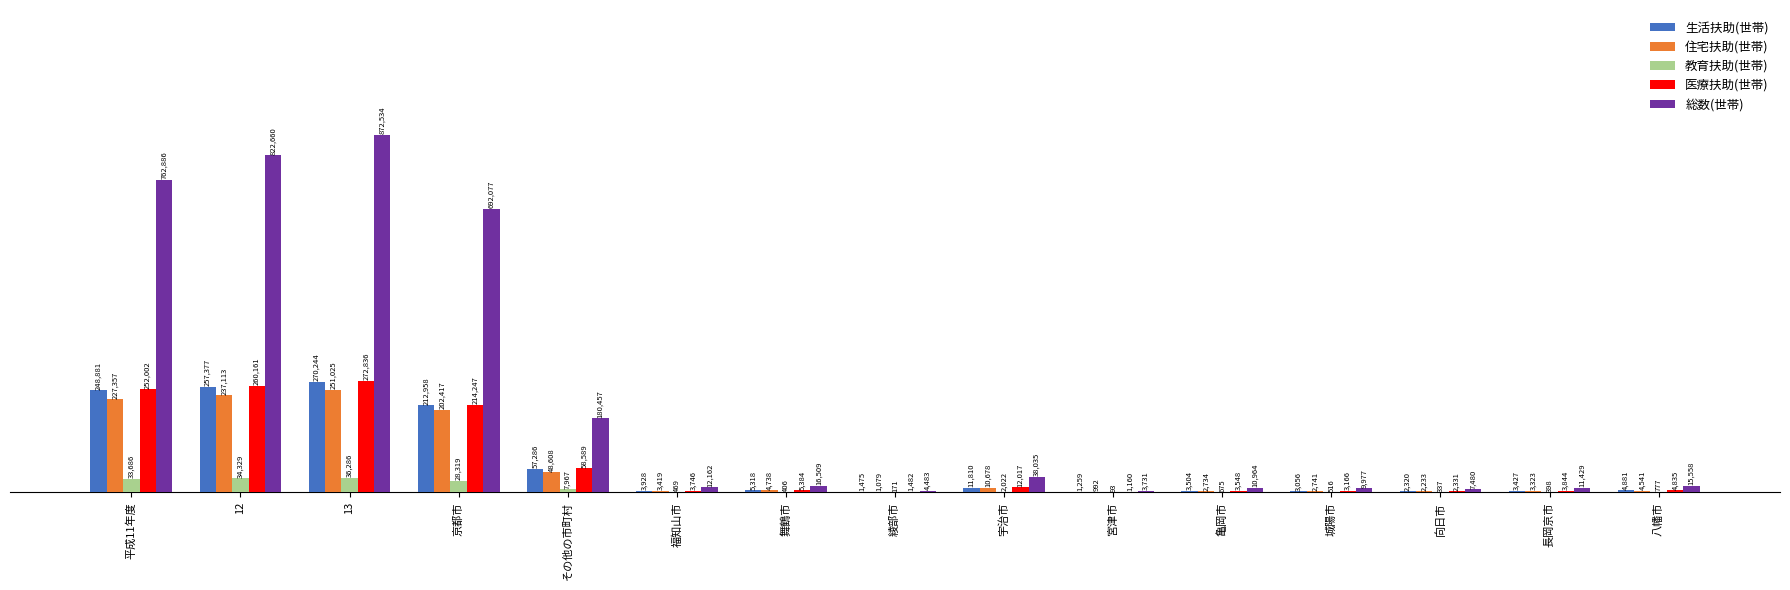

Are the bars grouped side by side (vs. stacked)?

Yes